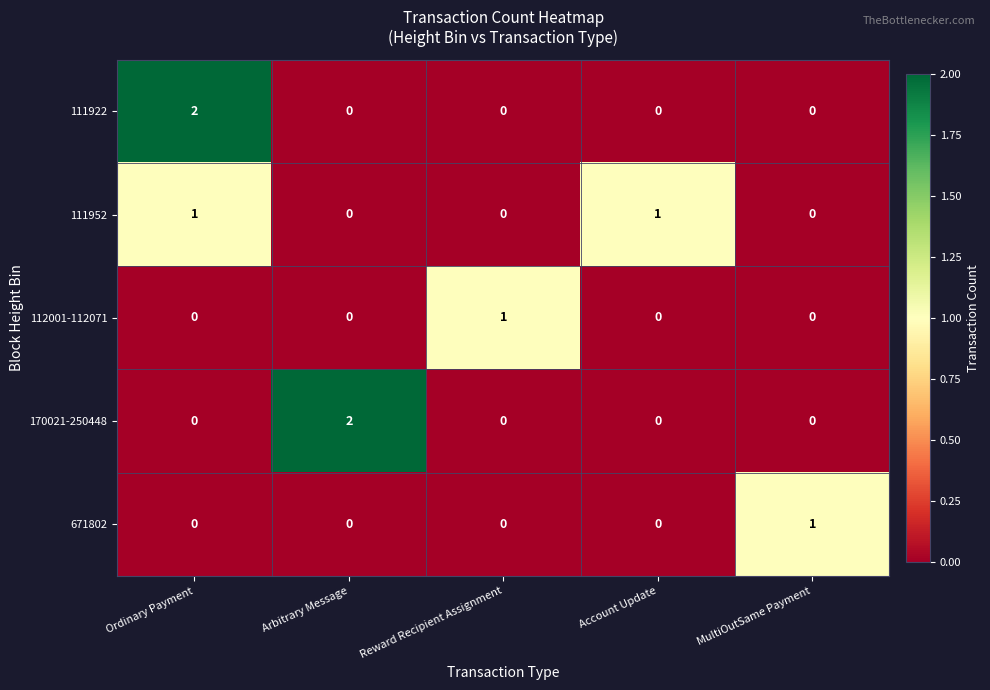

Is it true that 170021-250448 equals 2 at Arbitrary Message?

True